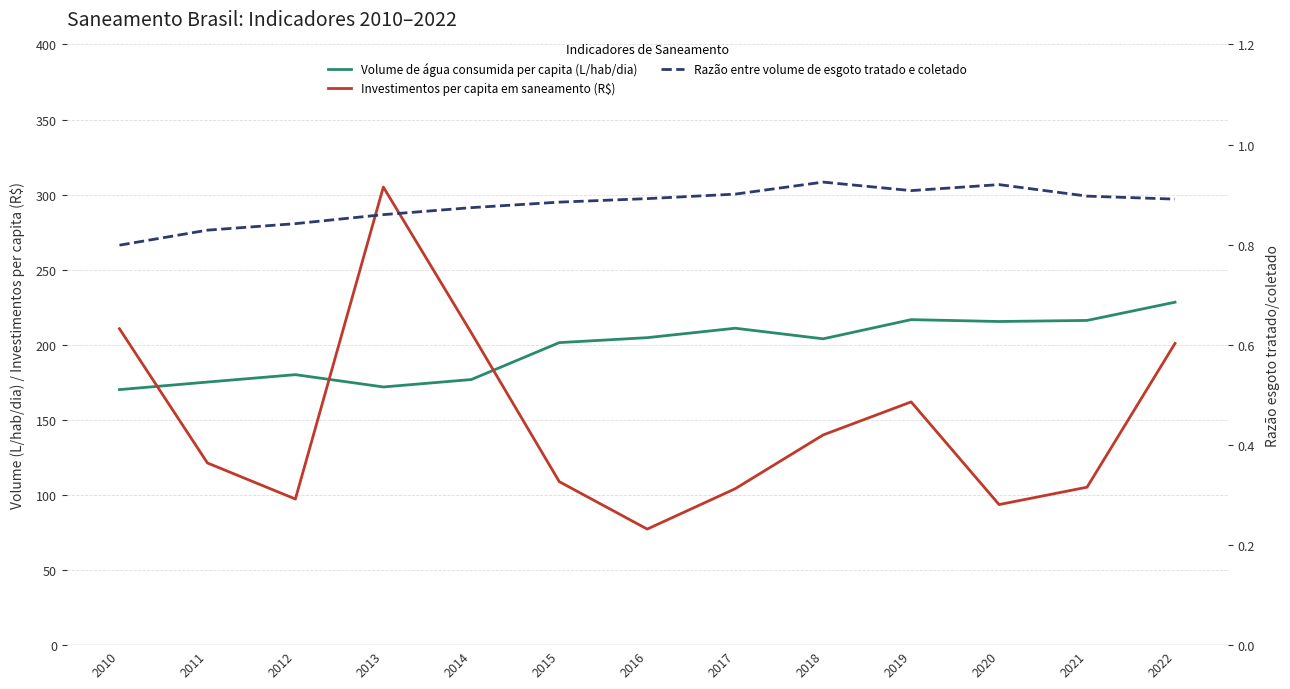

Between 2018 and 2017, which is larger?

2017